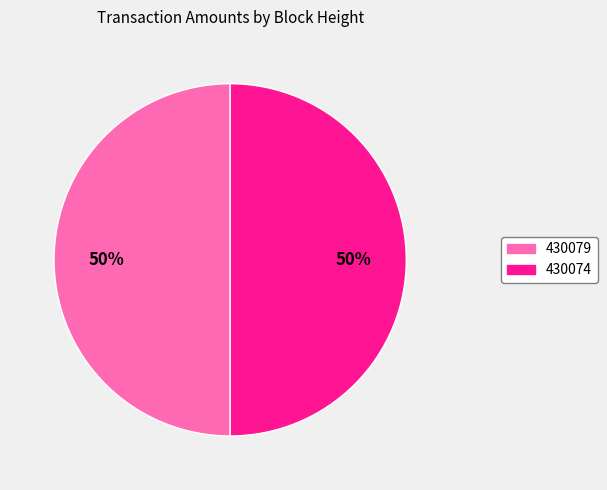

What percentage is the 430079 slice, to the nearest percent?

50%